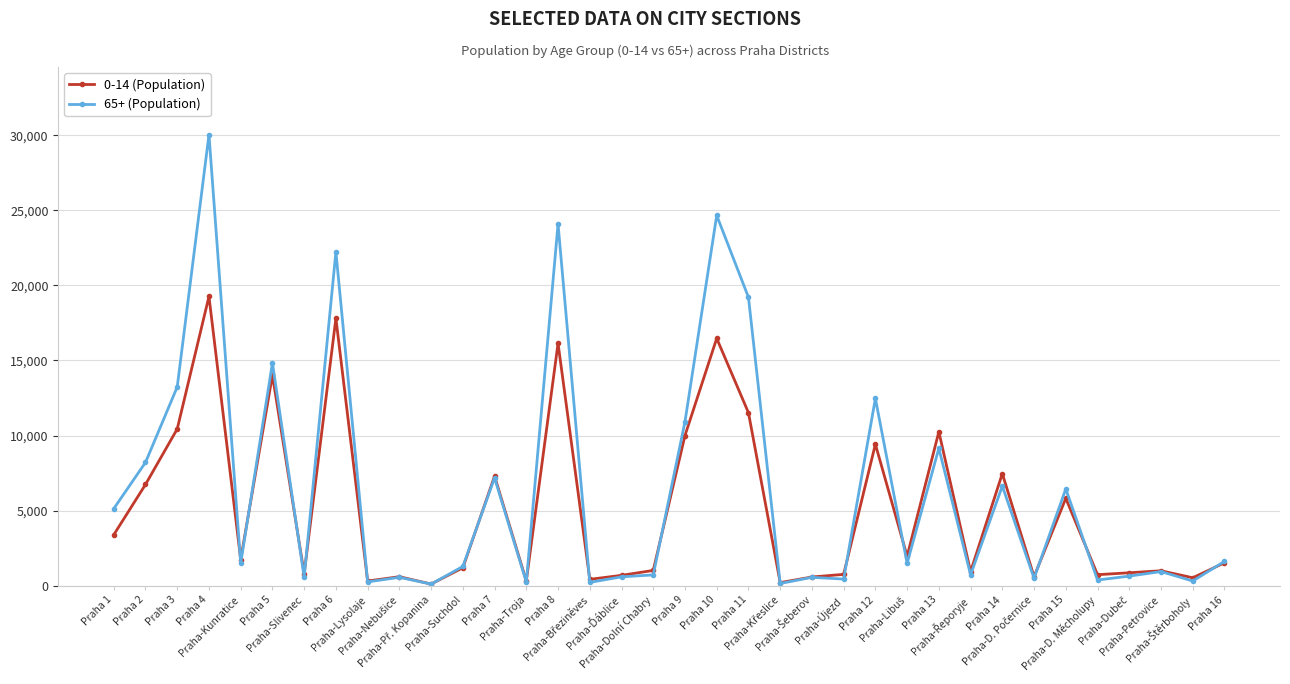

What is the value of the 65+ (Population) point at the 29th from the left?

6632